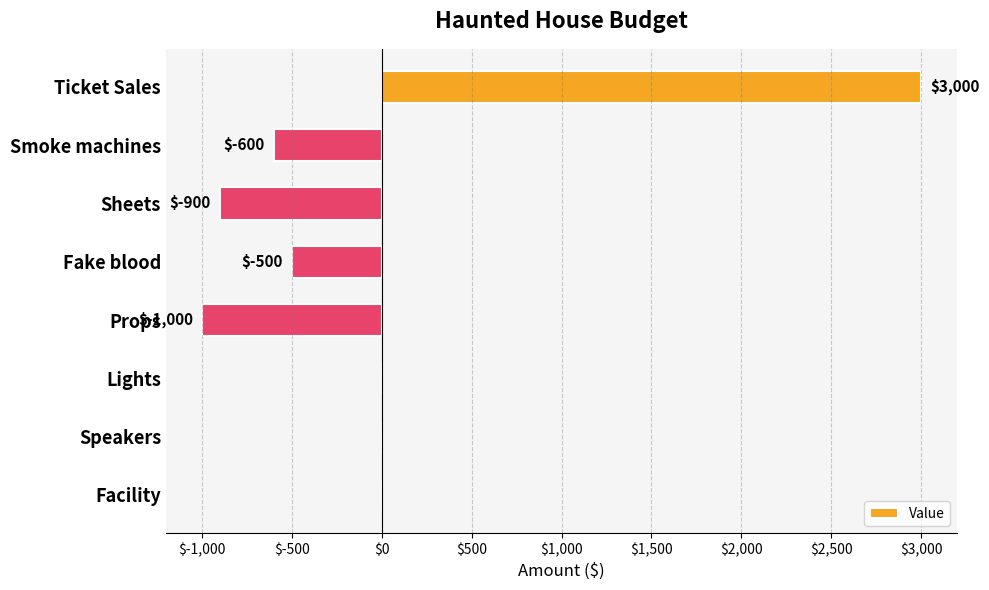

Count the number of categories in the chart.

8